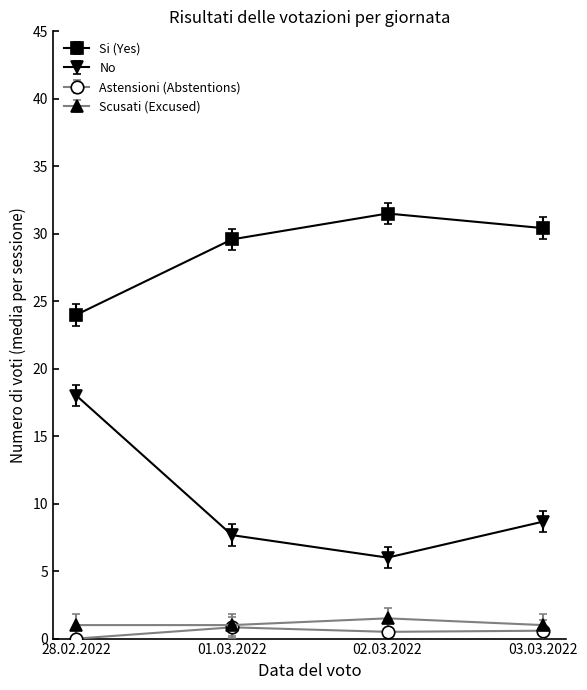

True or false: No and Astensioni (Abstentions) intersect in this chart.

False